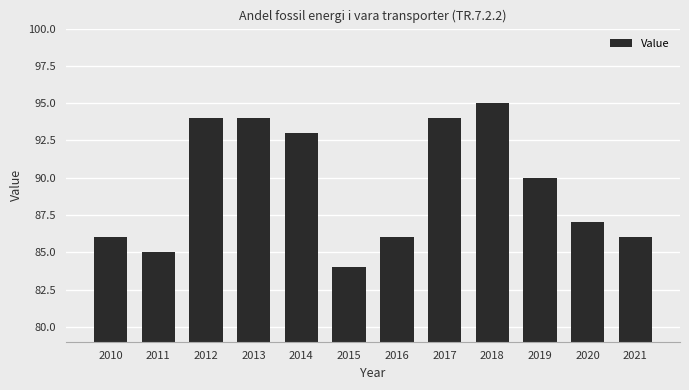

Approximately how many times larger is the value at 2021 compared to 2017?

0.9